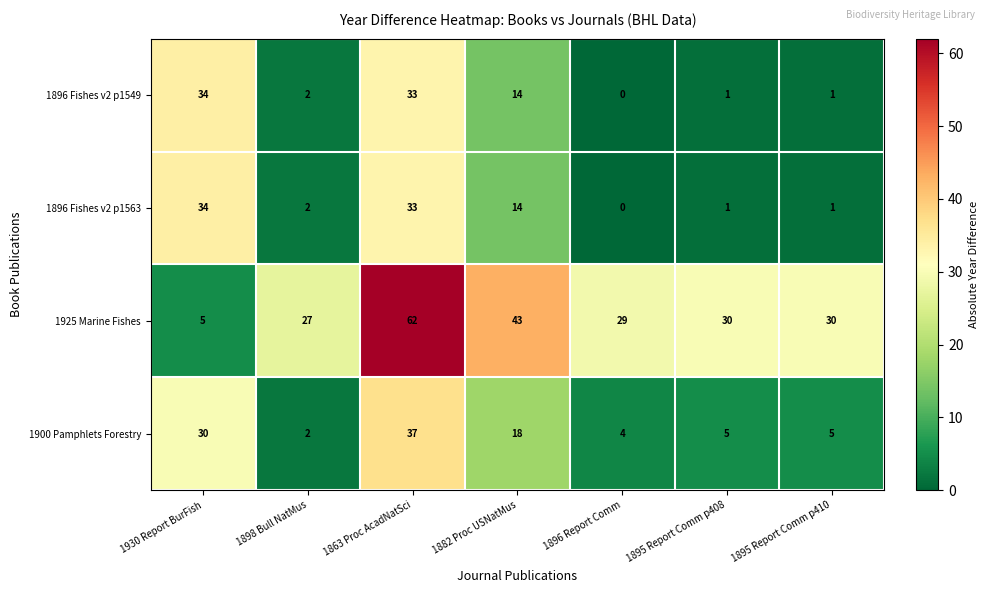

What is the average value of the 1896 Fishes v2 p1563 series?

12